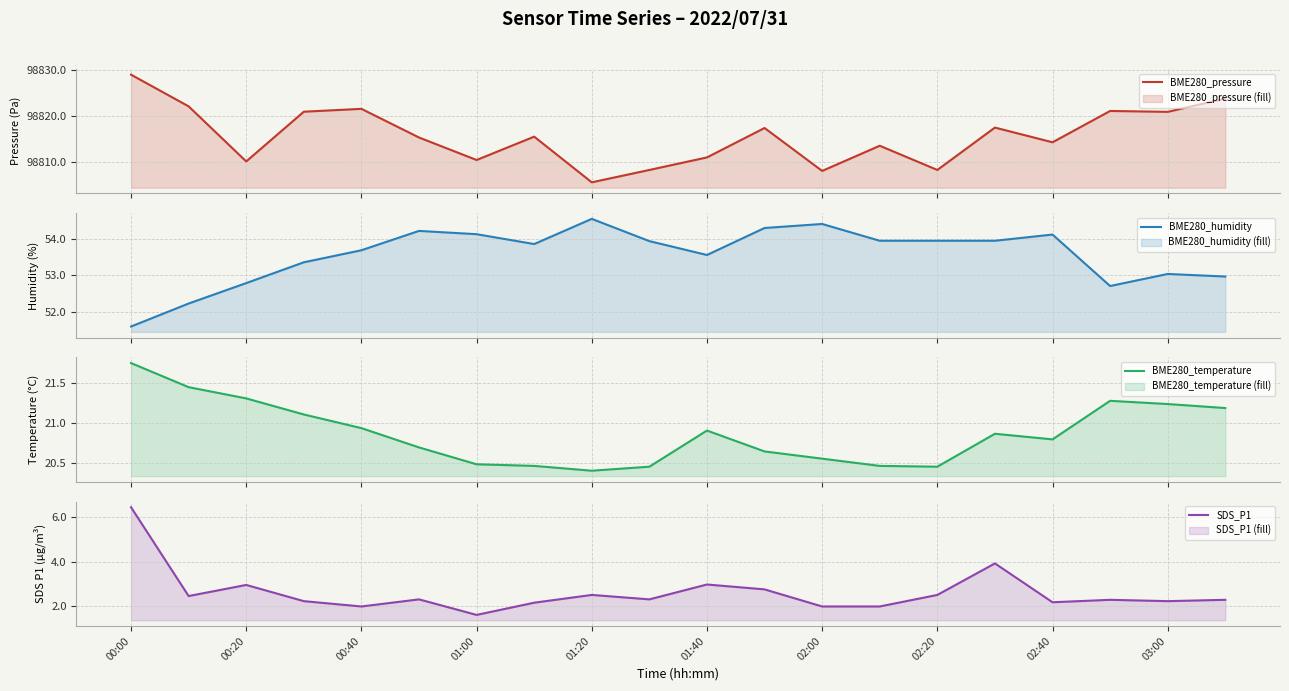

What is the maximum value for BME280_pressure?

98829.0